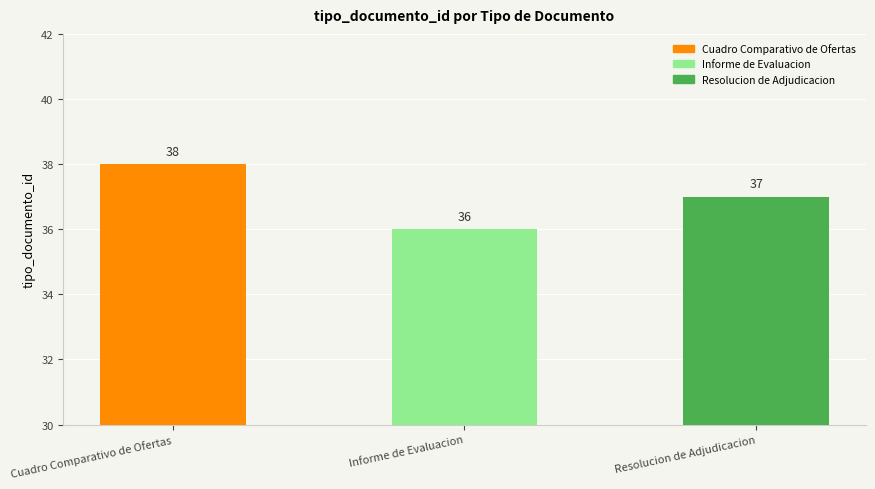

Rank the categories by value from lowest to highest.

Informe de Evaluacion, Resolucion de Adjudicacion, Cuadro Comparativo de Ofertas